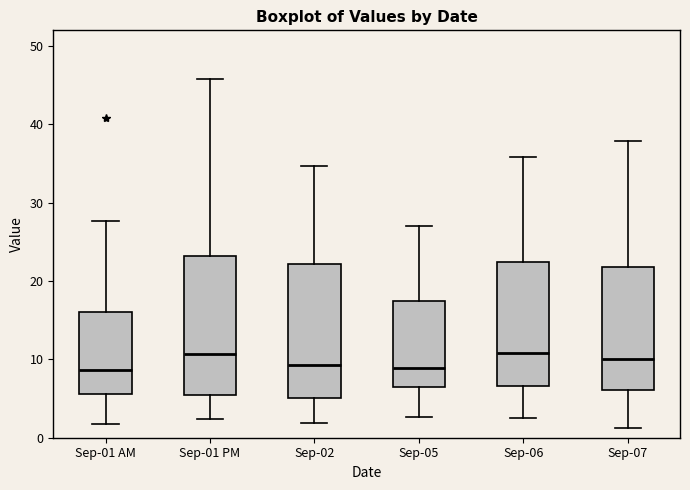

Reading left to right, transcribe this box plot: for each box, give where its median line is, the range the box spans, and where its two whiskers end, as read against the y-axis. The values are not printed on the chart, so give them approximately, as read against the axis.

Sep-01 AM: median 9, box 6 to 16, whiskers 2 to 28
Sep-01 PM: median 11, box 5 to 23, whiskers 2 to 46
Sep-02: median 9, box 5 to 22, whiskers 2 to 35
Sep-05: median 9, box 6 to 17, whiskers 3 to 27
Sep-06: median 11, box 7 to 22, whiskers 3 to 36
Sep-07: median 10, box 6 to 22, whiskers 1 to 38